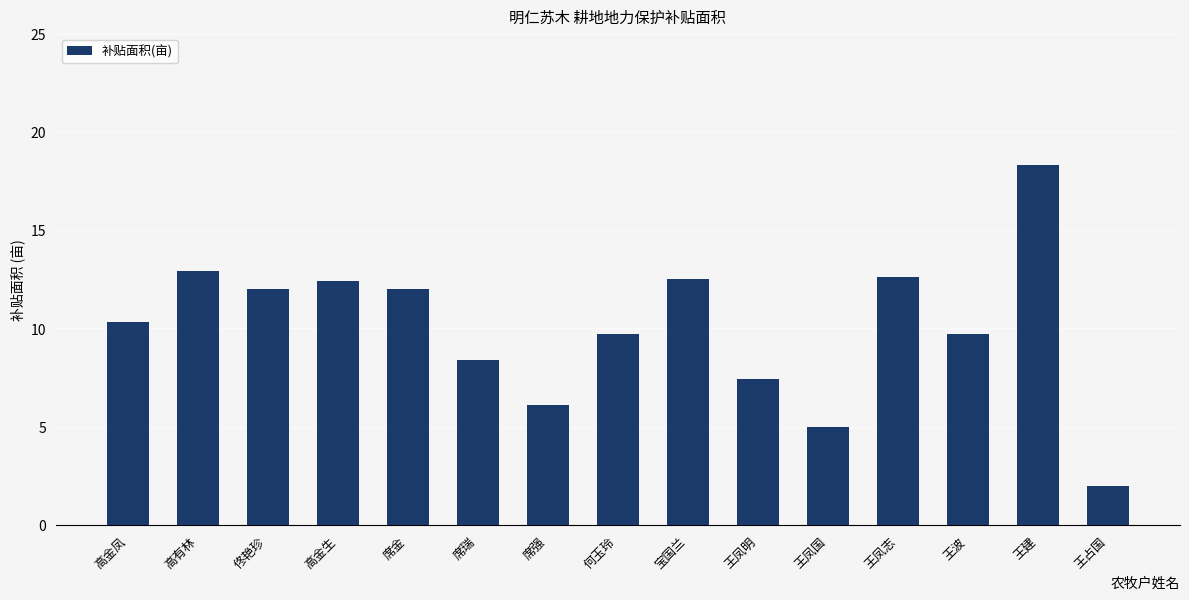

How many bars are there in total?

15